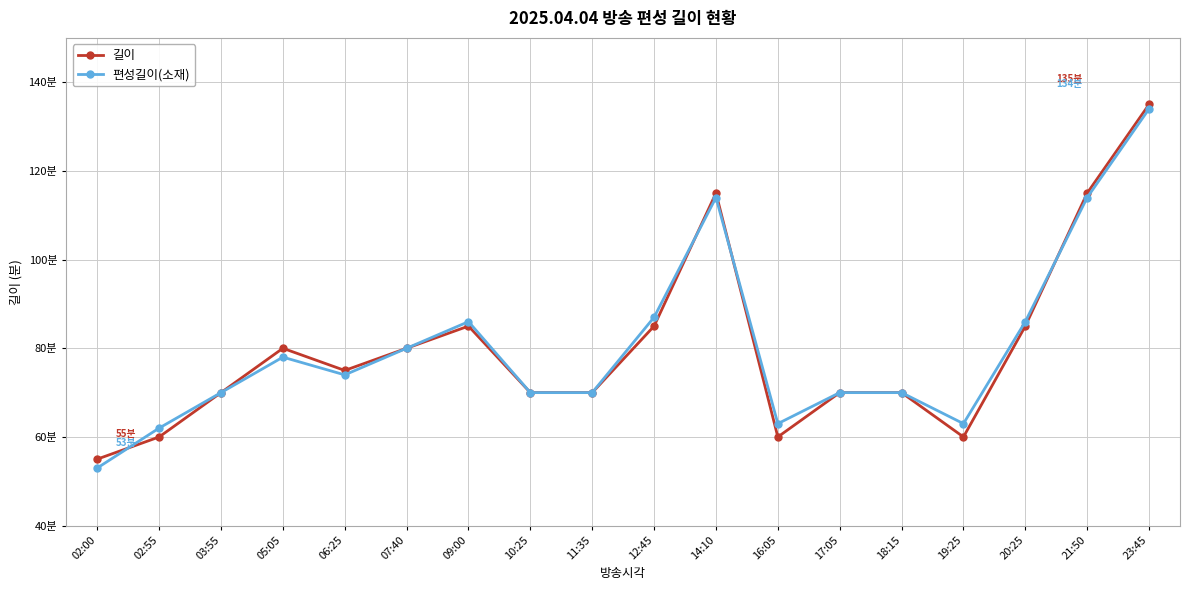

At which category is the sum across all series the highest?

23:45